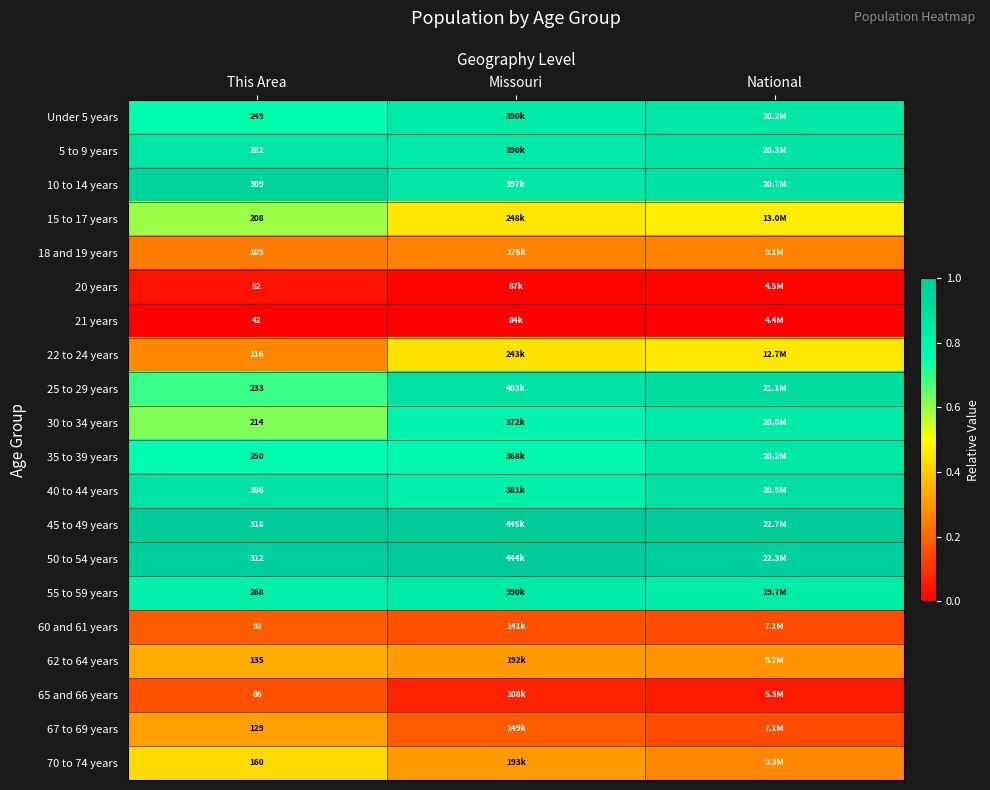

Rank the categories by 18 and 19 years value from lowest to highest.

This Area, Missouri, National